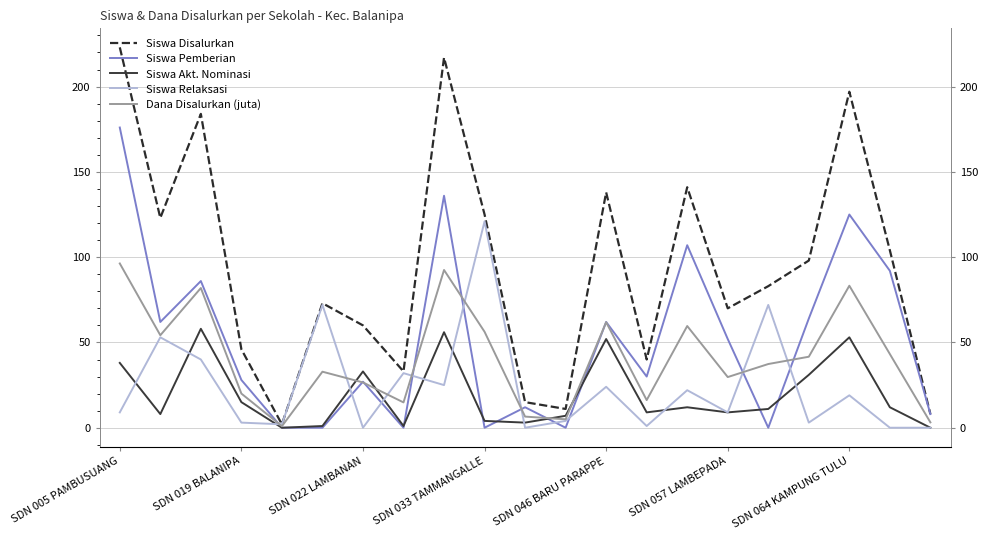

Which label corresponds to the largest value in the chart?

SDN 005 PAMBUSUANG